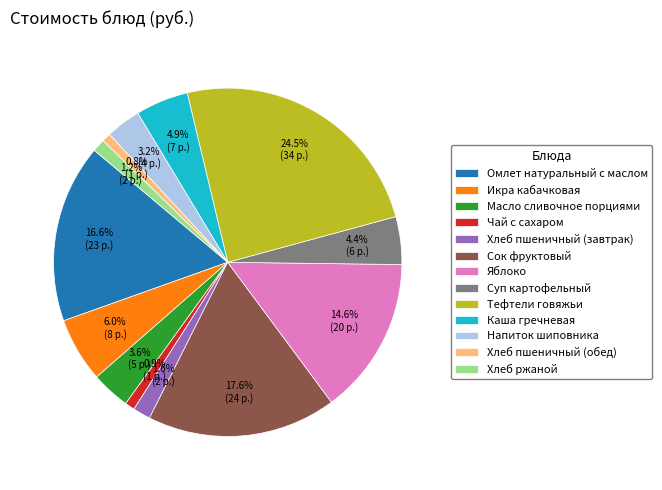

True or false: Хлеб ржаной accounts for 10% of the total.

False